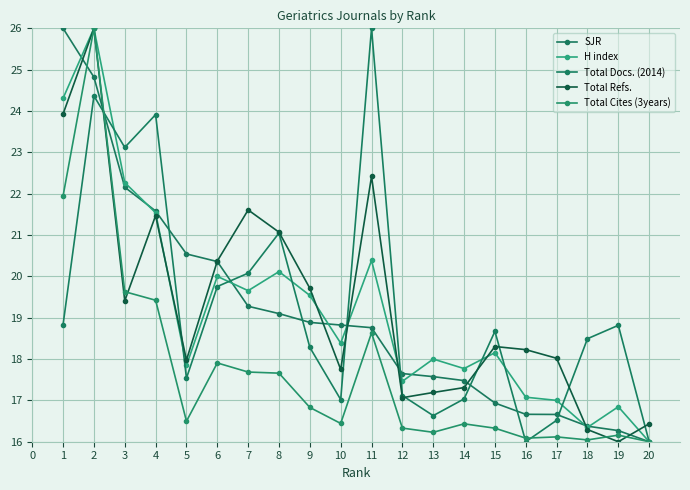

How many series are shown in this chart?

5